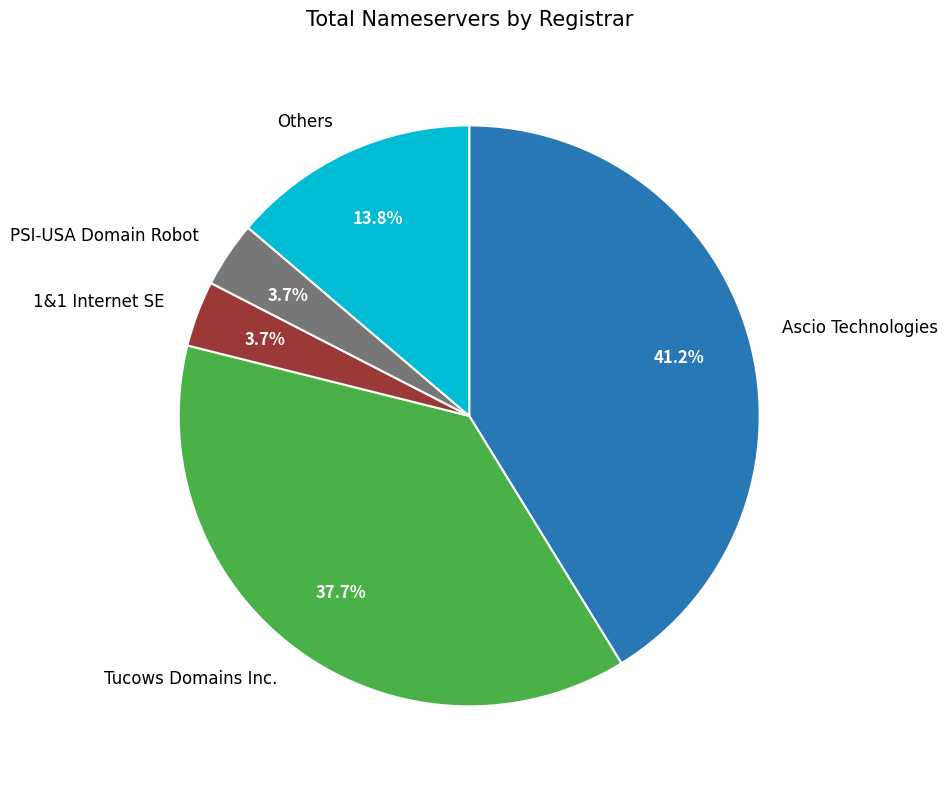

Which category has the biggest portion of the pie?

Ascio Technologies